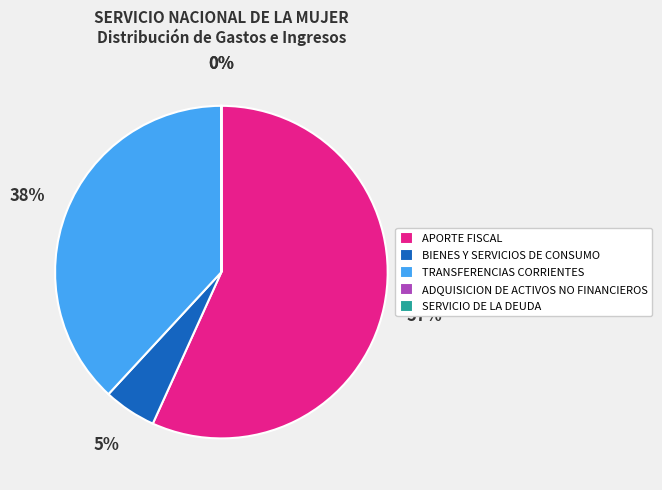

Is BIENES Y SERVICIOS DE CONSUMO the majority of the pie?

No